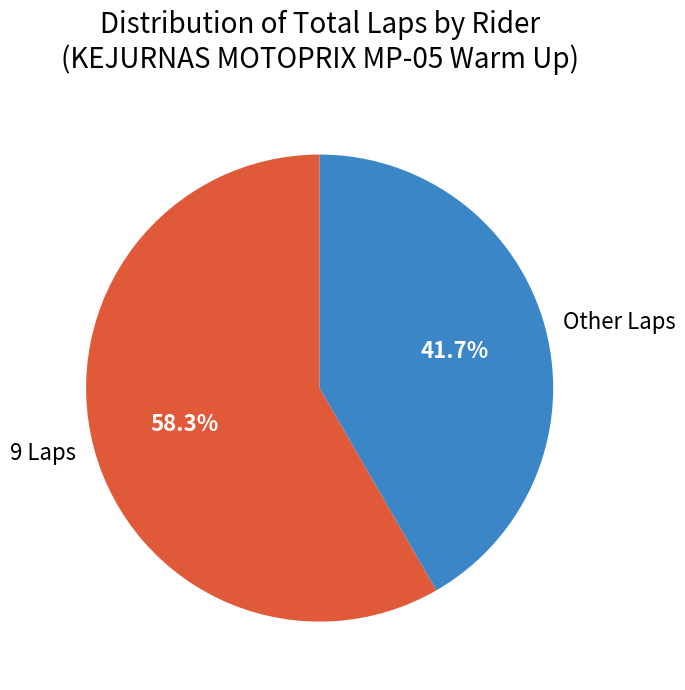

What is the total percentage of Other Laps and 9 Laps?

100.0%